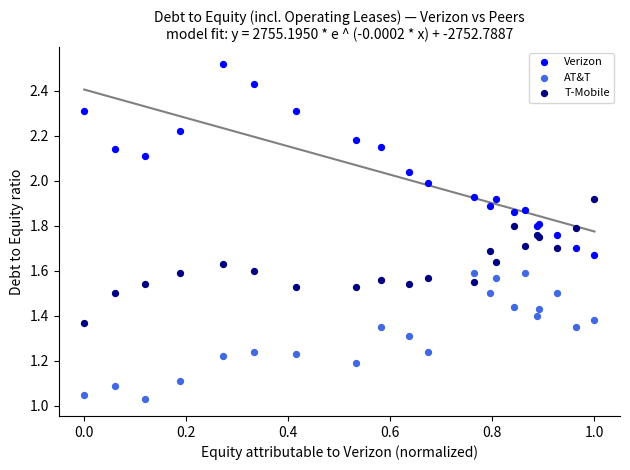

What are all the series names shown in the legend?

Verizon, AT&T, T-Mobile